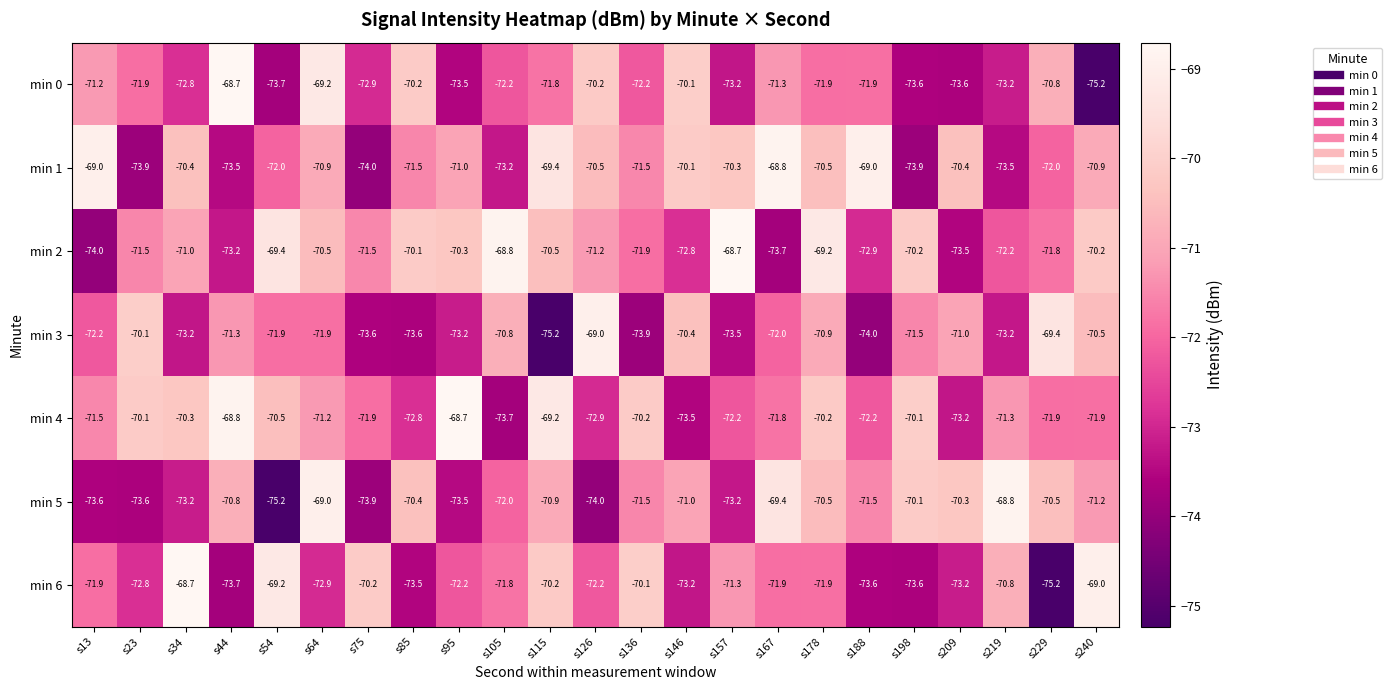

Which series changed the most between s167 and s229?

min 6